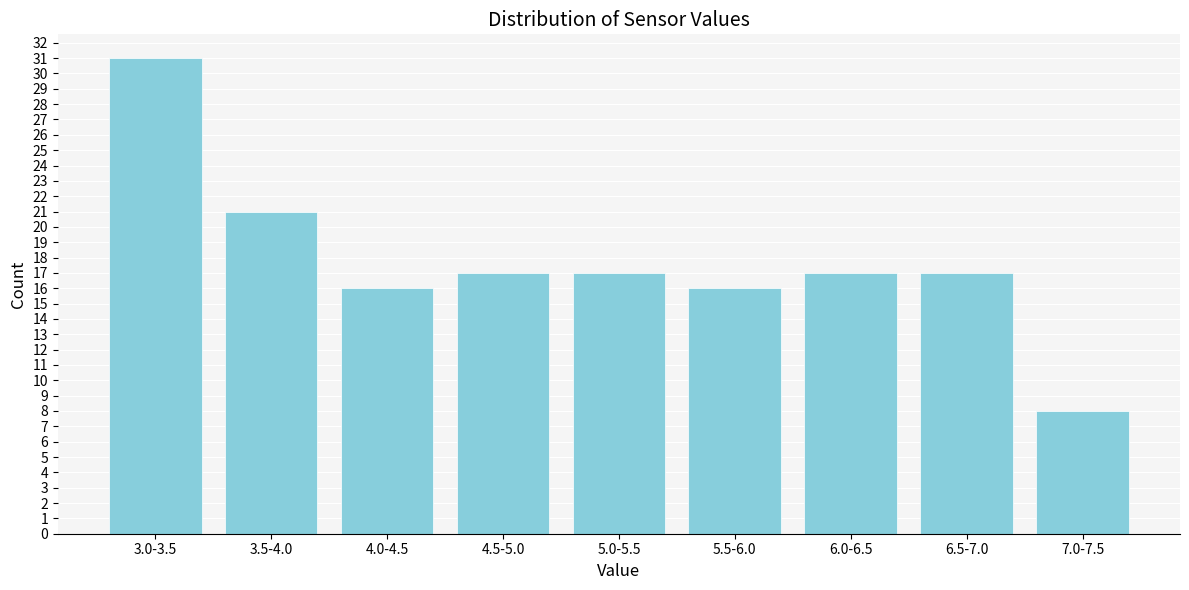

Reading left to right, transcribe all the data shown in this chart.

31	21	16	17	17	16	17	17	8